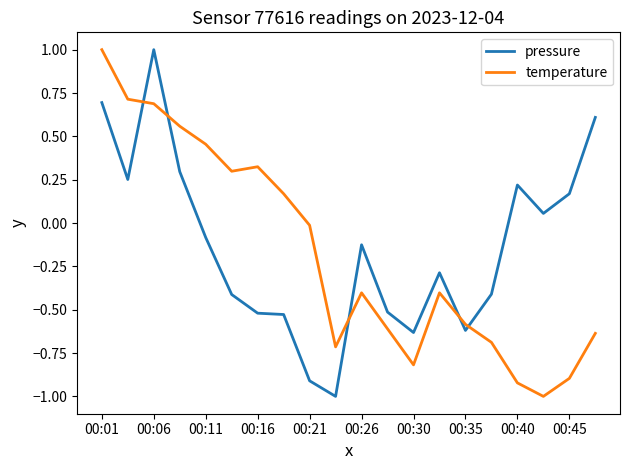

How many values in the pressure series are below 0?

12